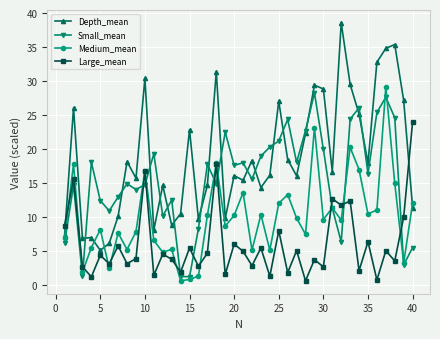

Which series has the largest total across all categories?

Depth_mean